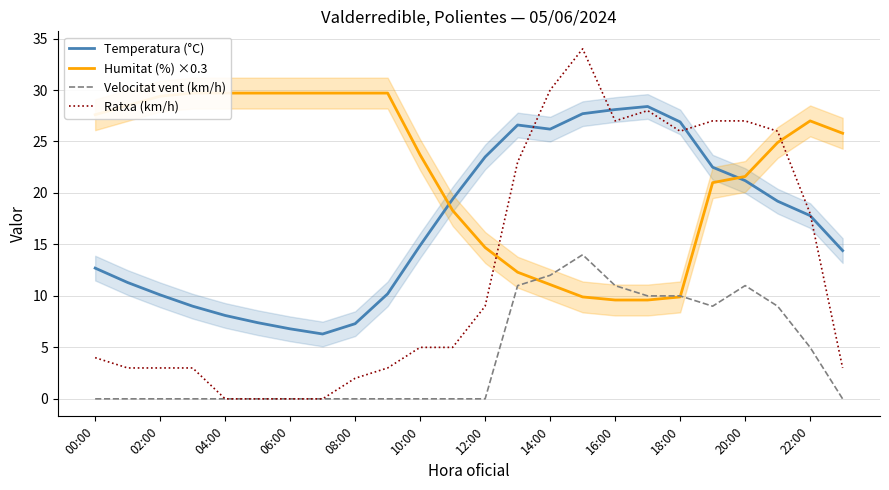

Which series has the largest total across all categories?

Humitat (%) ×0.3